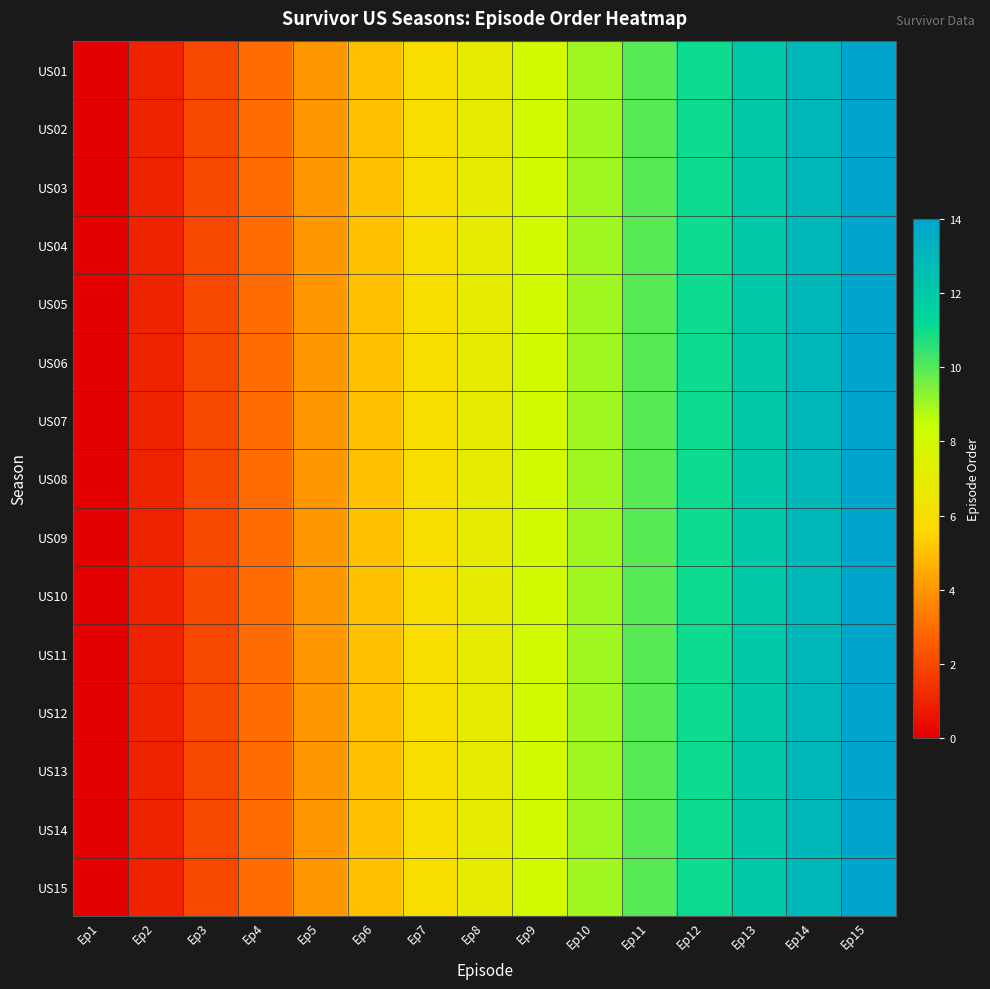

List the series in order of their peak value, highest first.

US01, US02, US03, US04, US05, US06, US07, US08, US09, US10, US11, US12, US13, US14, US15